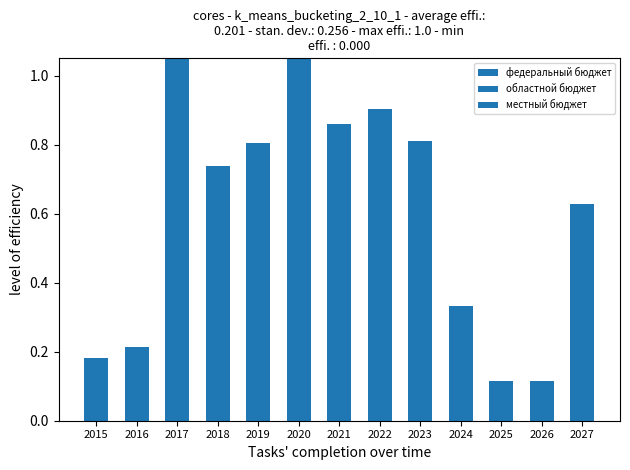

Where is местный бюджет nearest to the value 0?

2015